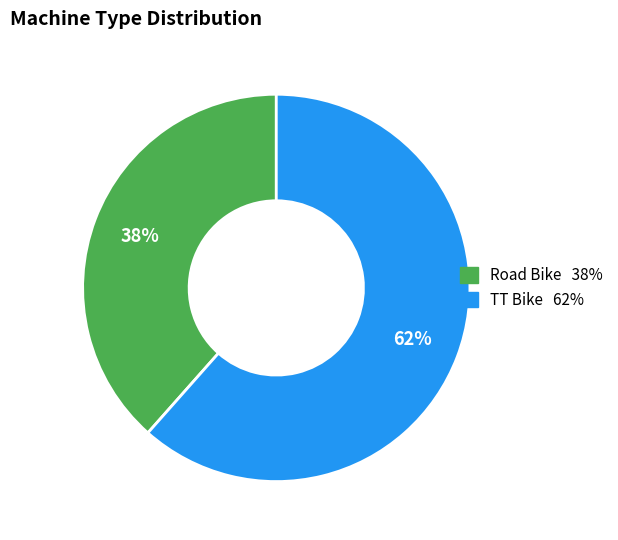

To the nearest percent, what percentage of the pie is Road Bike?

38%